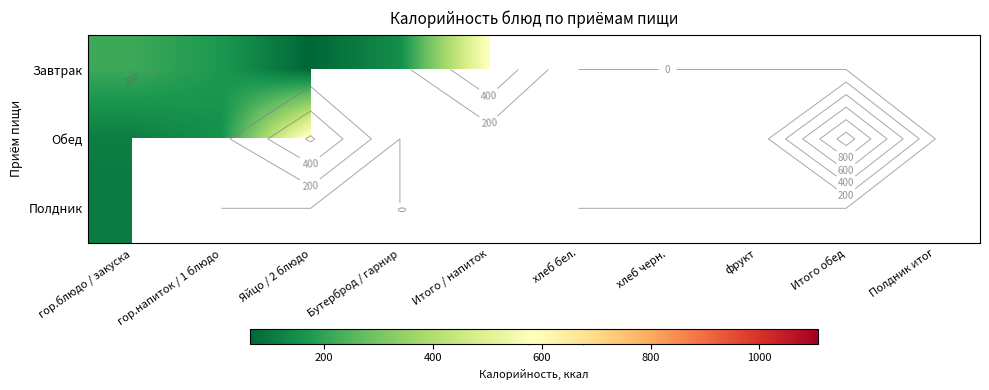

What is the minimum value shown in the chart?

62.8